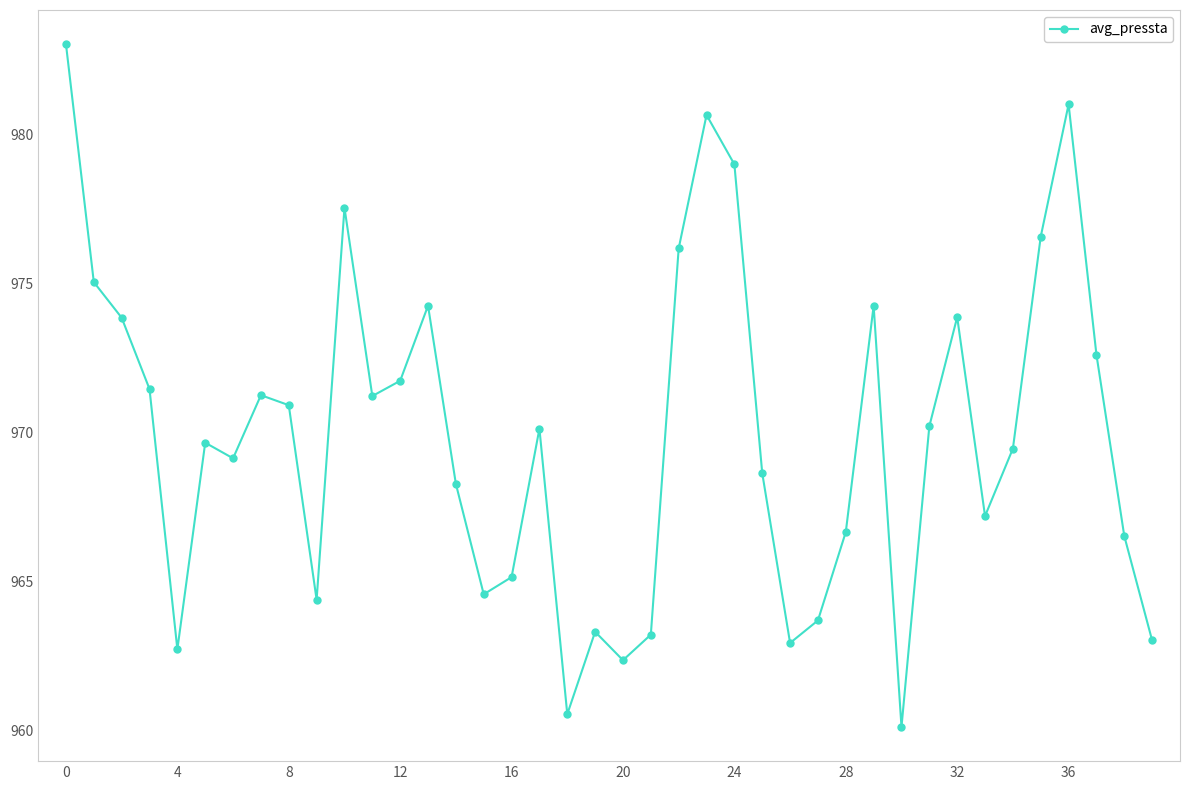

How many points are higher than both their immediate neighbors (excluding endpoints)?

10